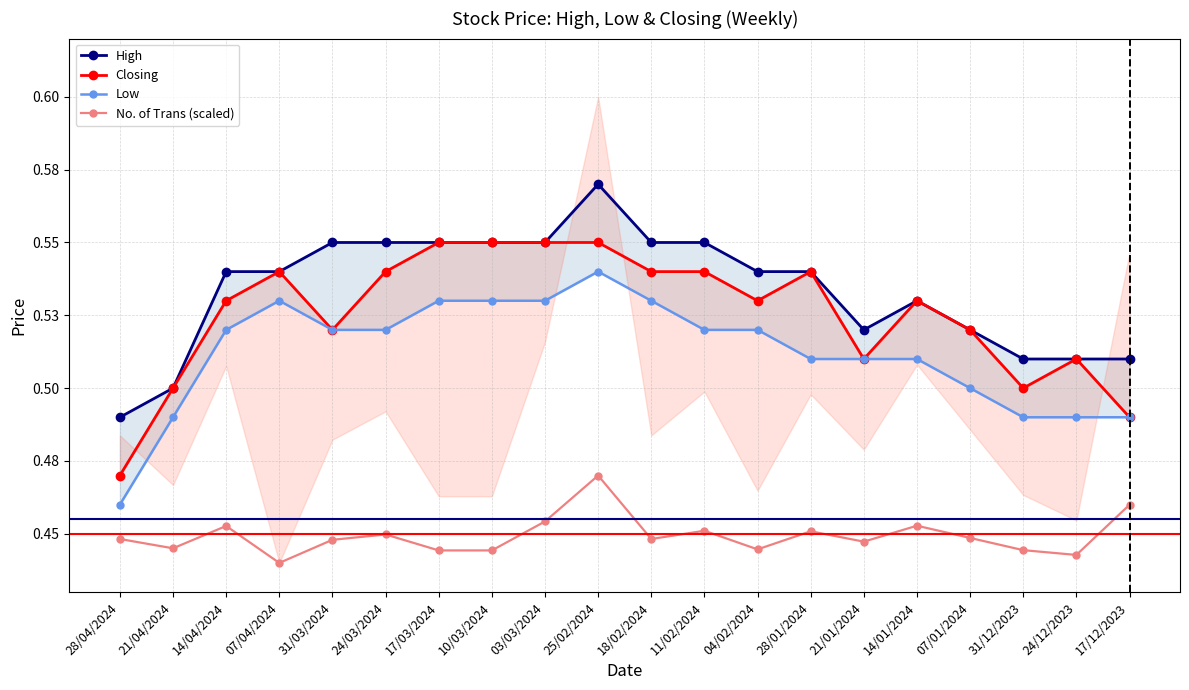

What is the label of the 8th point from the left?

10/03/2024